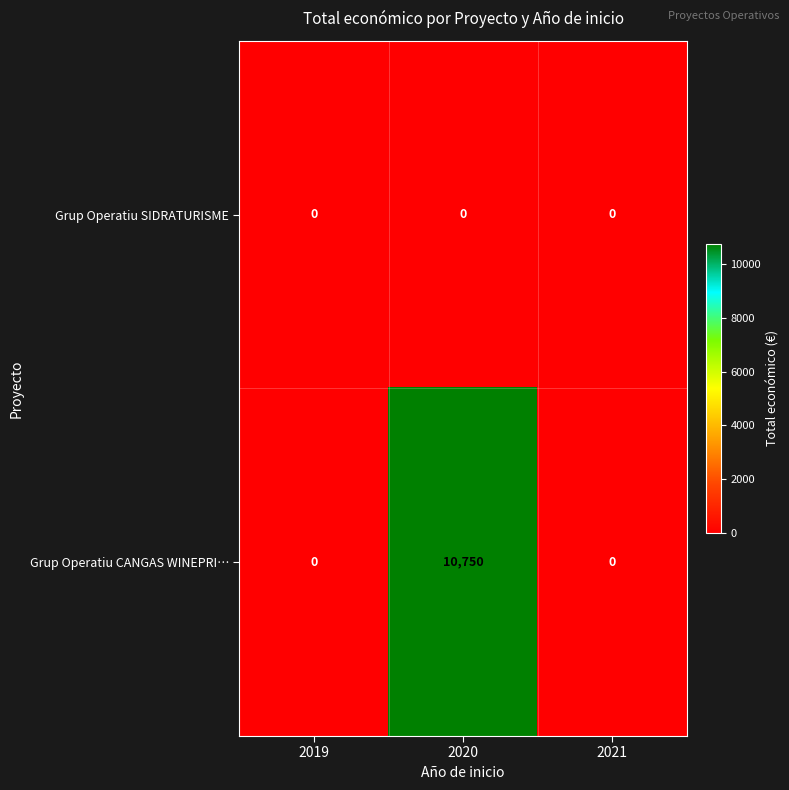

Rank the series by their maximum value, from highest to lowest.

Grup Operatiu CANGAS WINEPRI…, Grup Operatiu SIDRATURISME